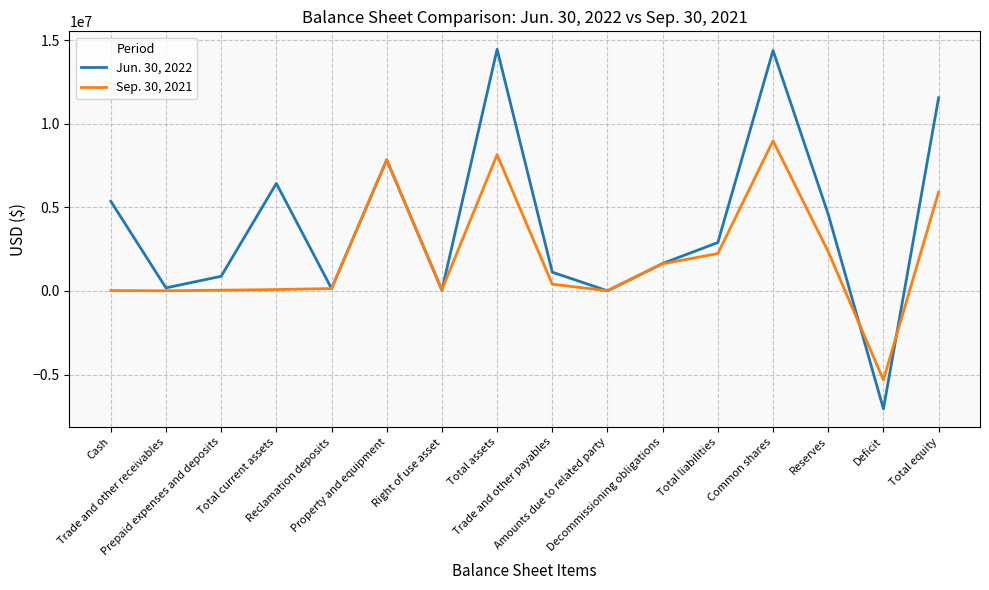

How many values in the Sep. 30, 2021 series are below 402979?

8